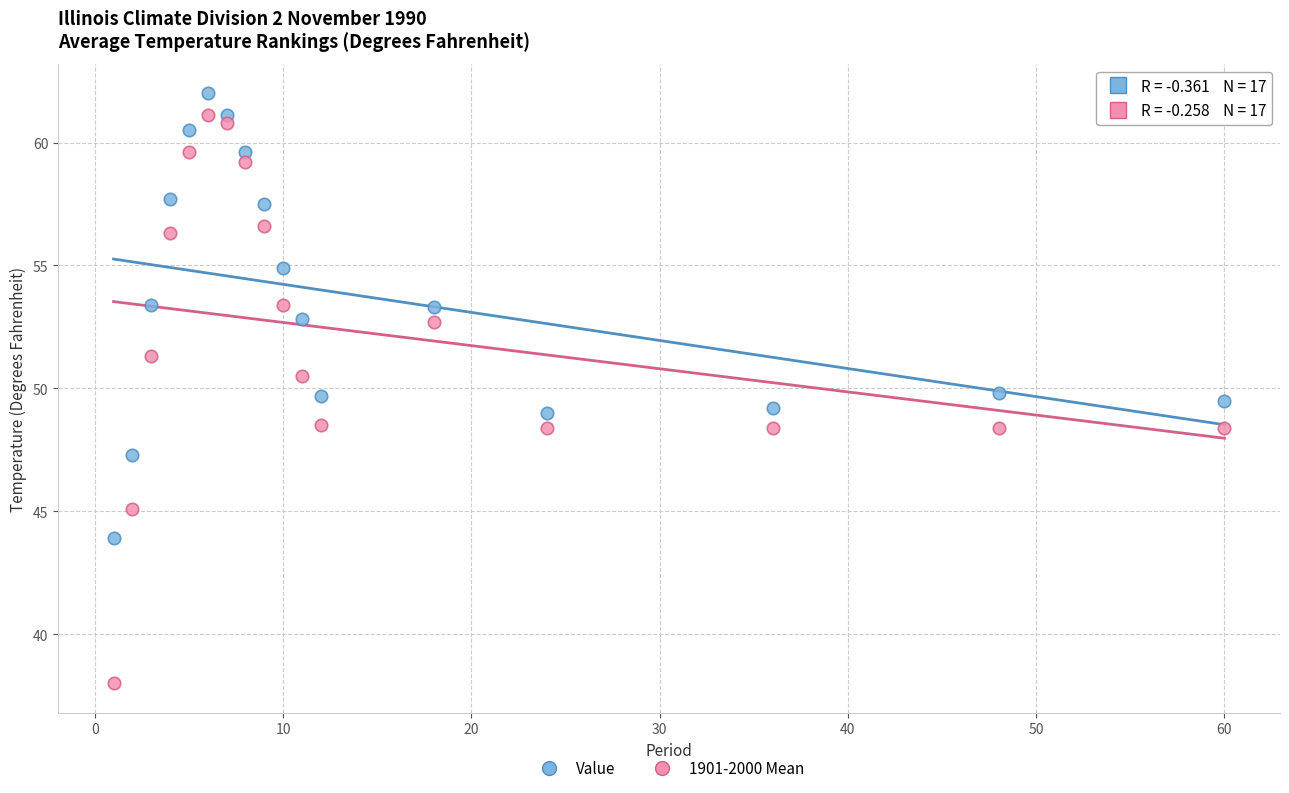

Which series reaches the minimum Y coordinate?

1901-2000 Mean